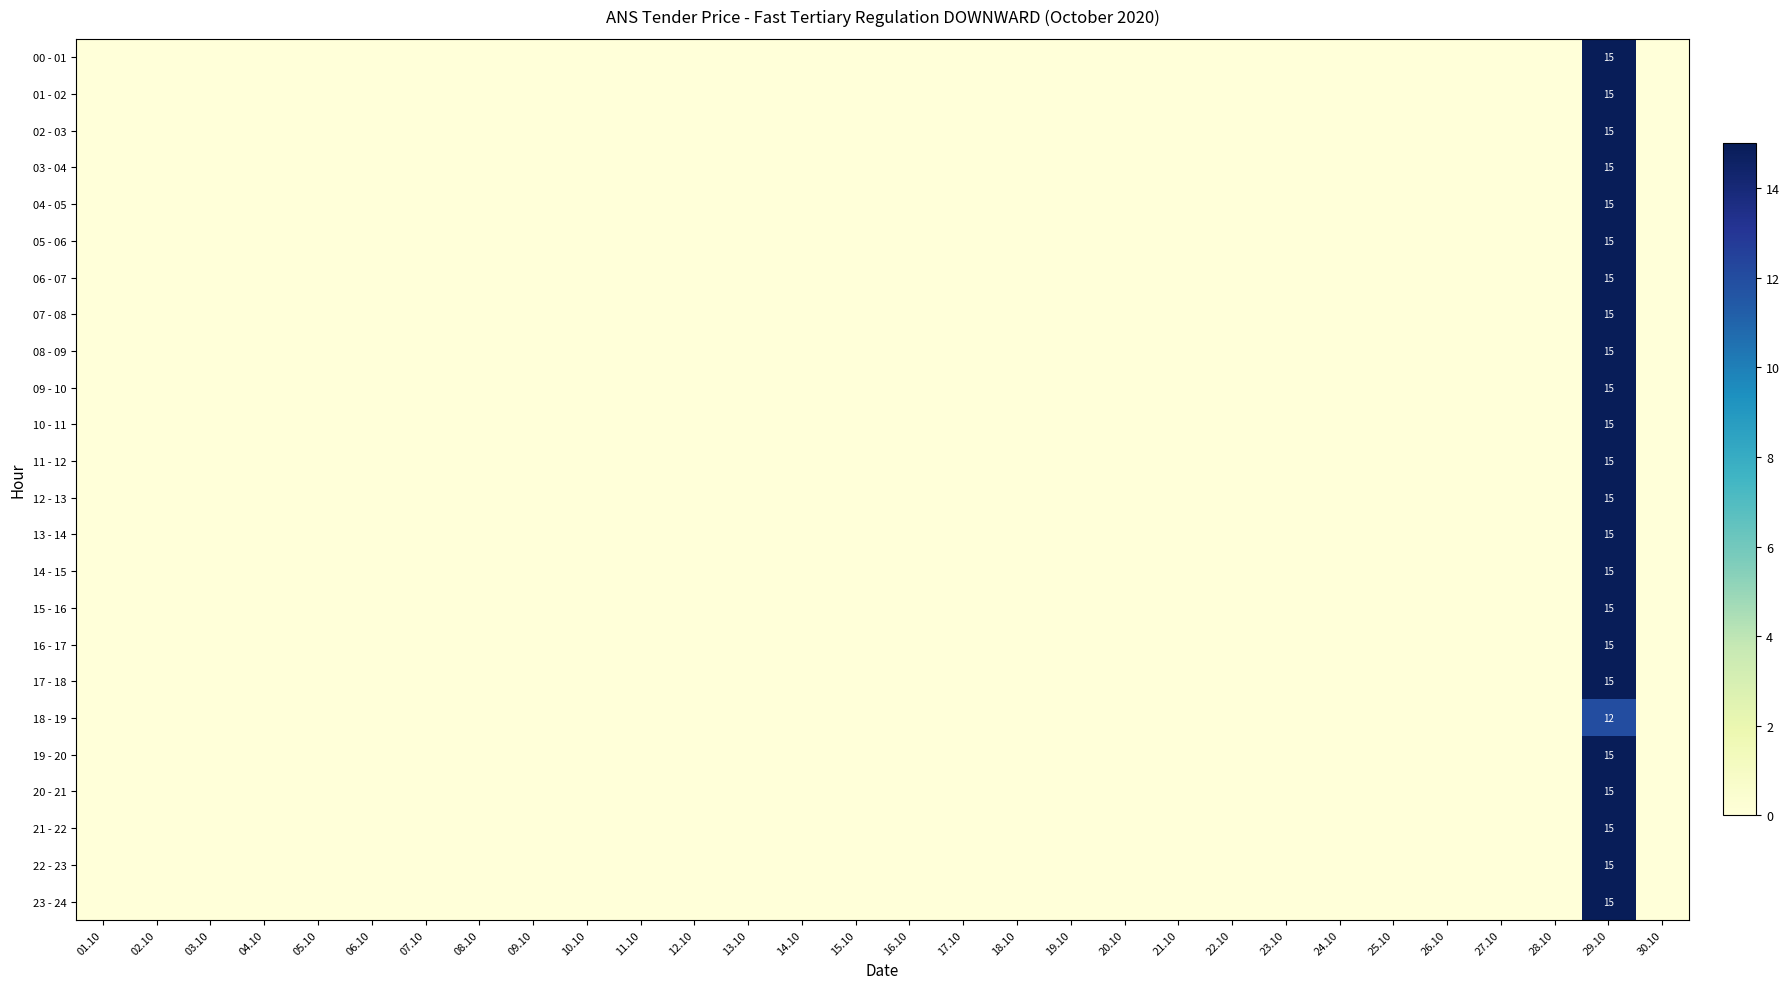

The 09 - 10 series shows 0 at 04.10. True or false?

True